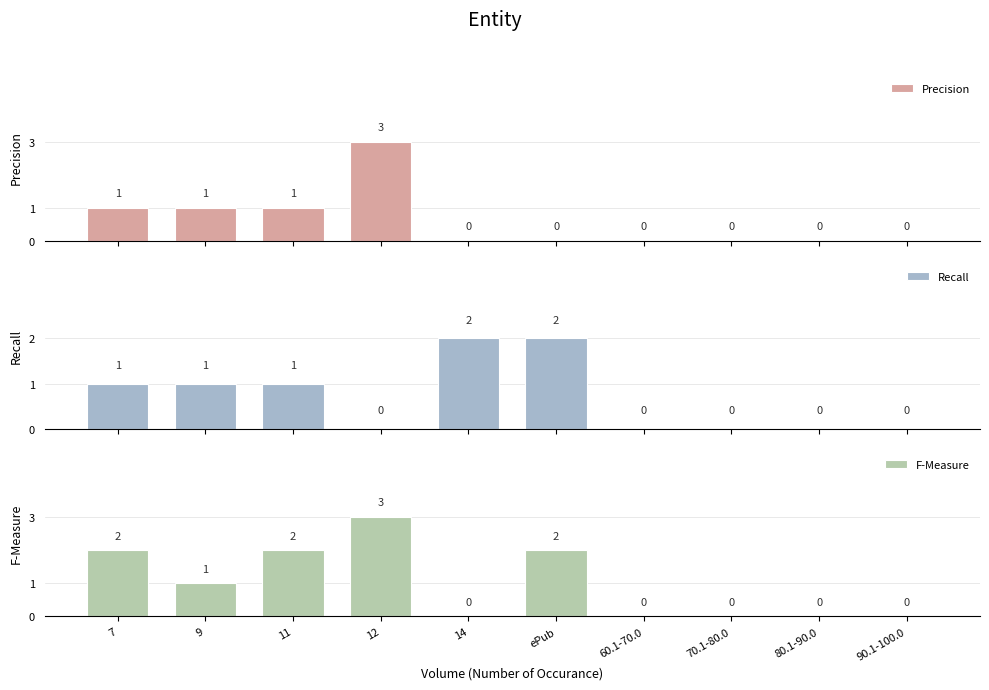

The value of Recall at 90.1-100.0 is -1. True or false?

False